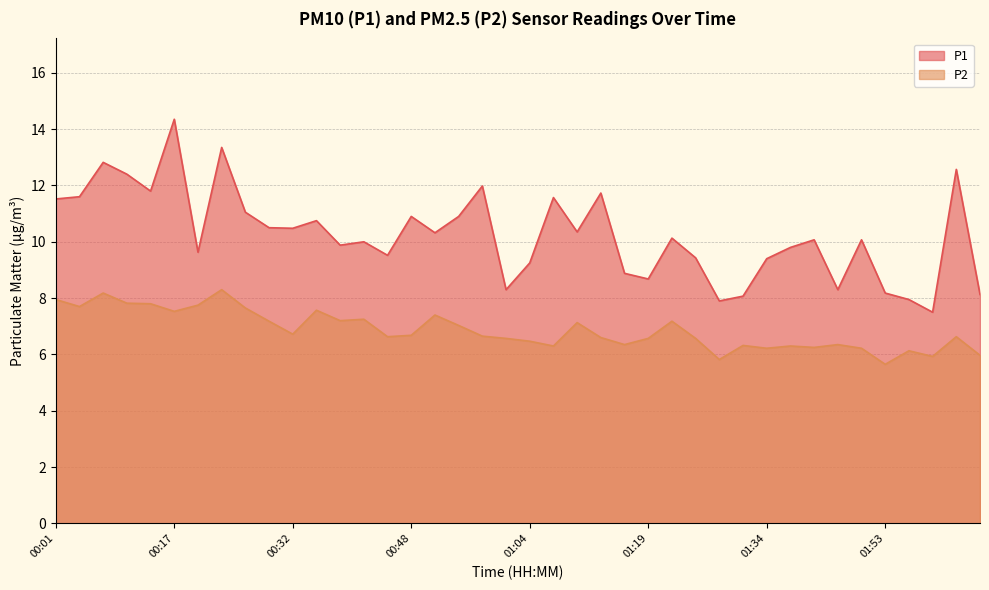

What is the label of the 15th point from the left?

00:45